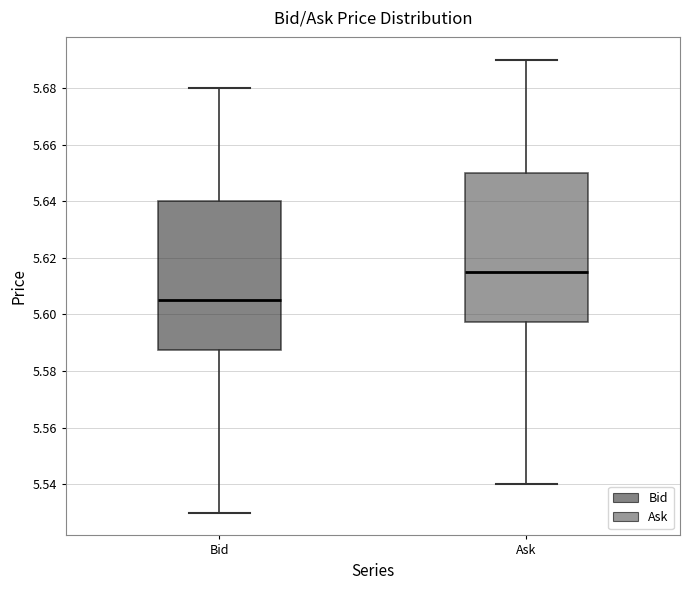

Reading left to right, read every box against the y-axis: the position of its median line, the range the box covers, and the ends of its whiskers. The values are not printed on the chart, so give them approximately, as read against the axis.

Bid: median 5.606, box 5.588 to 5.640, whiskers 5.530 to 5.680
Ask: median 5.616, box 5.598 to 5.650, whiskers 5.540 to 5.690